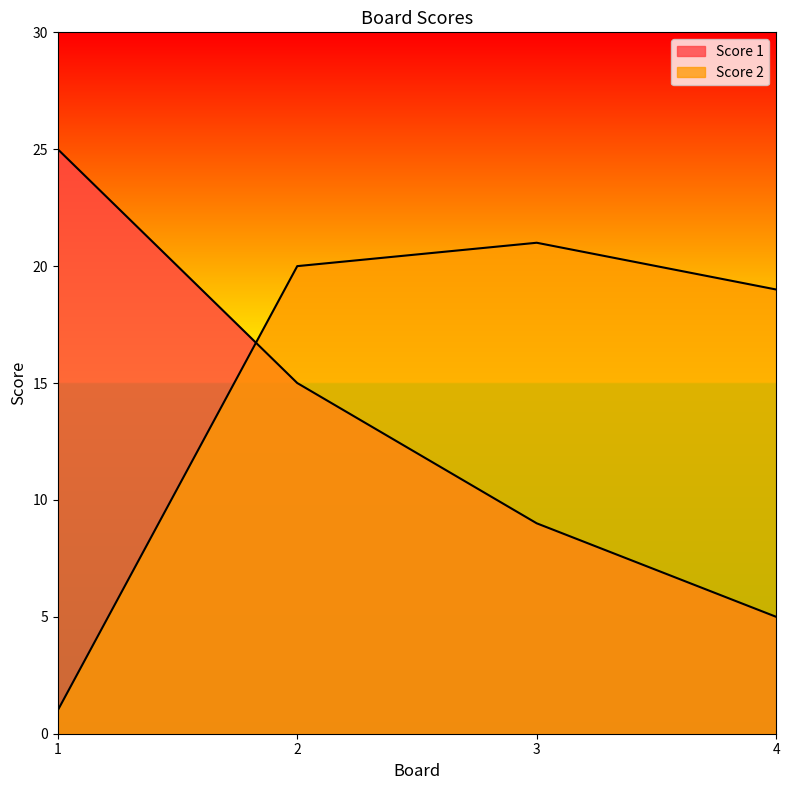

Rank the series by their average value, from highest to lowest.

Score 2, Score 1